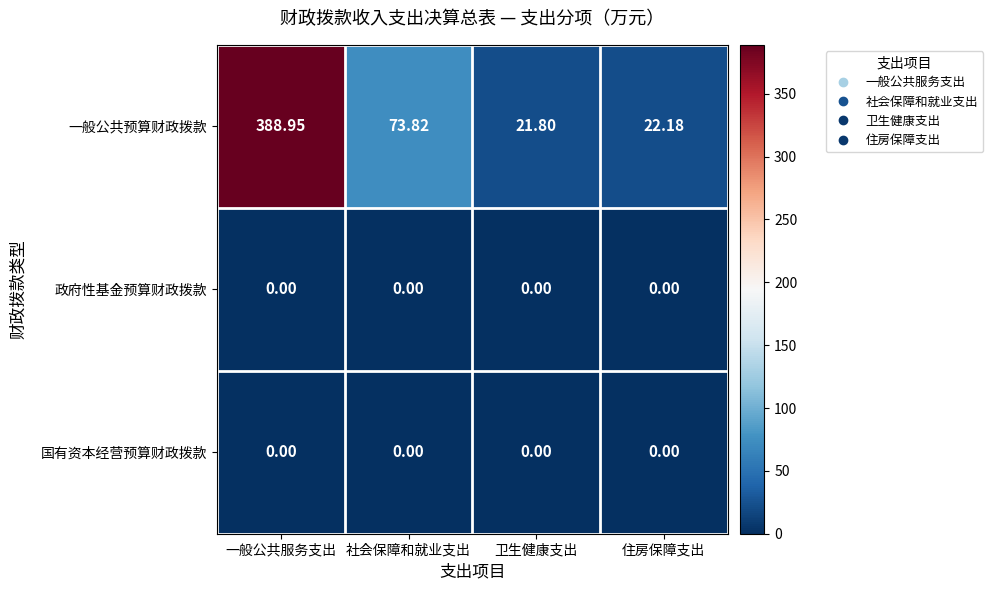

Between 一般公共服务支出 and 住房保障支出, which series saw the biggest shift?

一般公共预算财政拨款